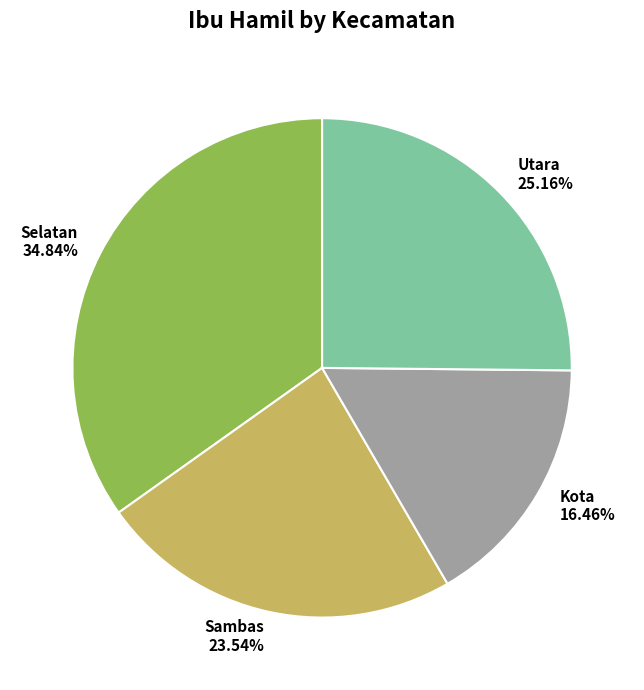

Is there any slice that represents more than half of the pie?

No